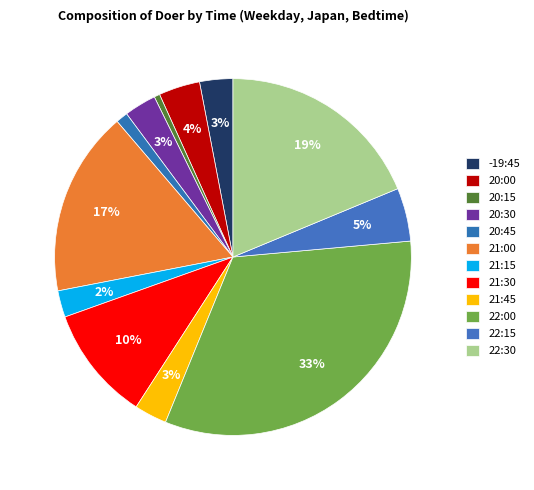

Count the number of slices in the pie.

12